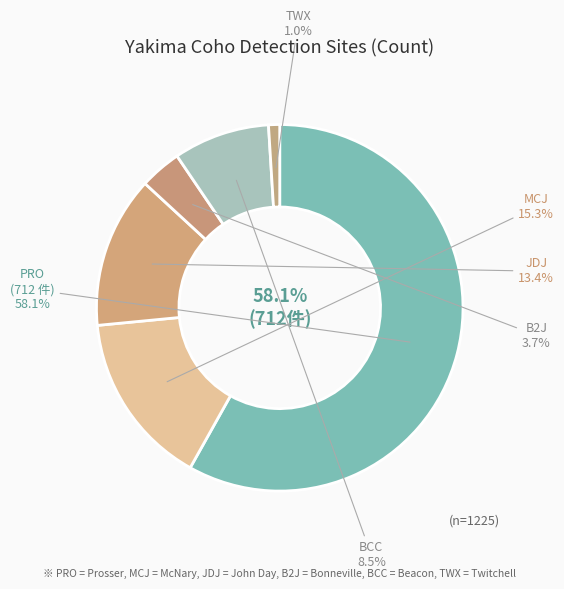

Between PRO and TWX, which is larger?

PRO